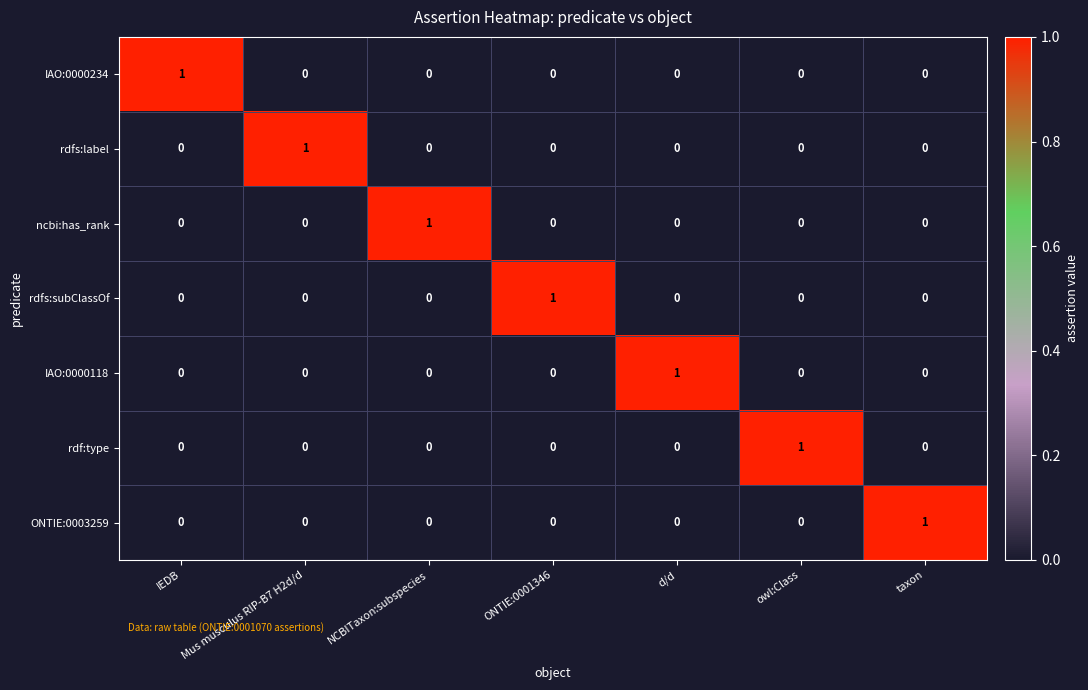

Count the rdfs:label values in the range 0 to 1.

7